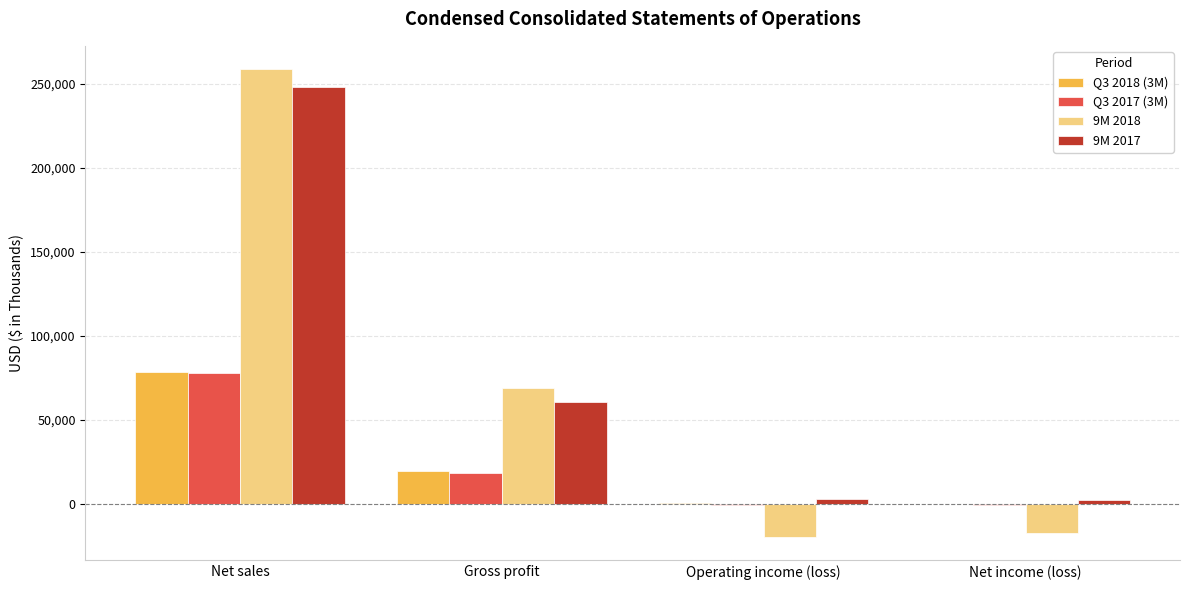

At which label does 9M 2017 first exceed 60641?

Net sales